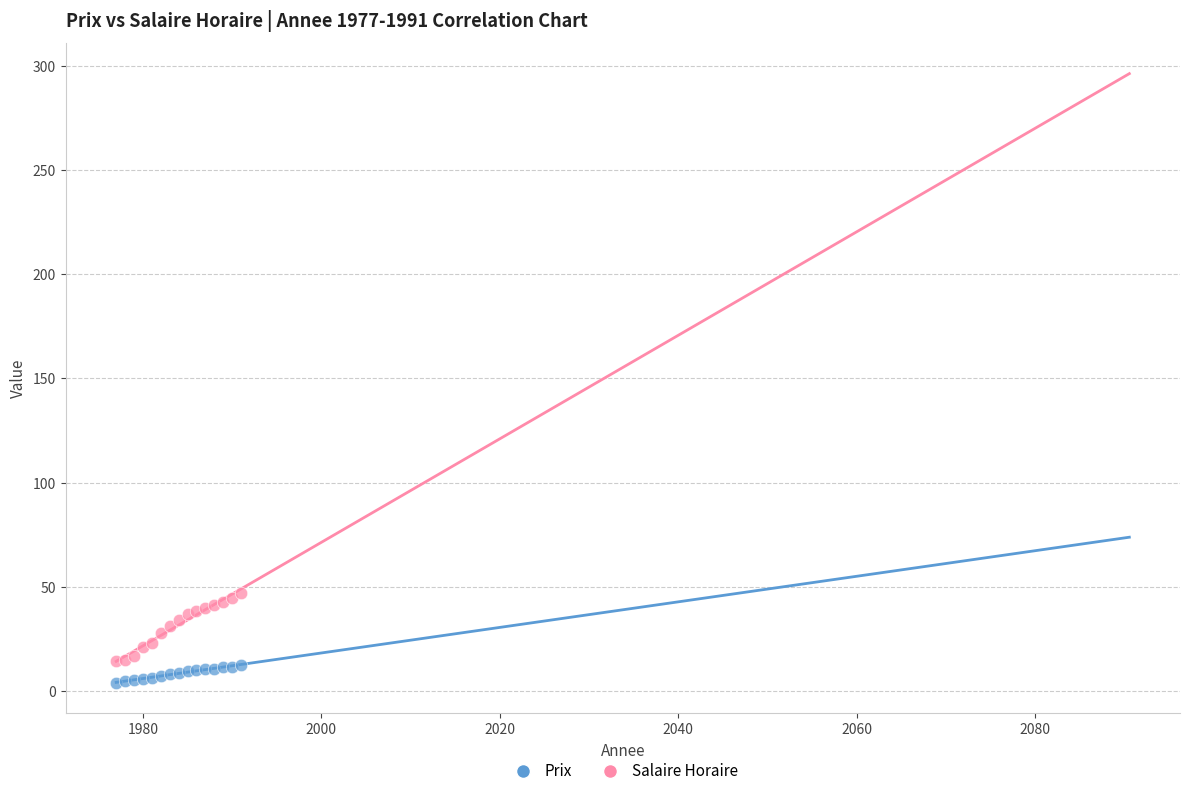

Which series contains the highest Y value?

Salaire Horaire